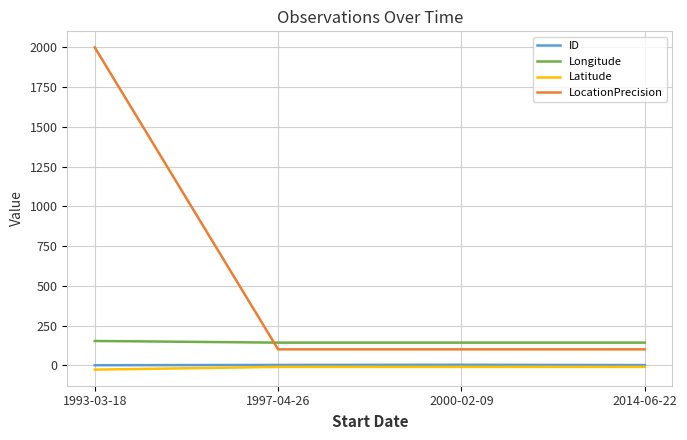

The value of Longitude at 2000-02-09 is 142.3. True or false?

True